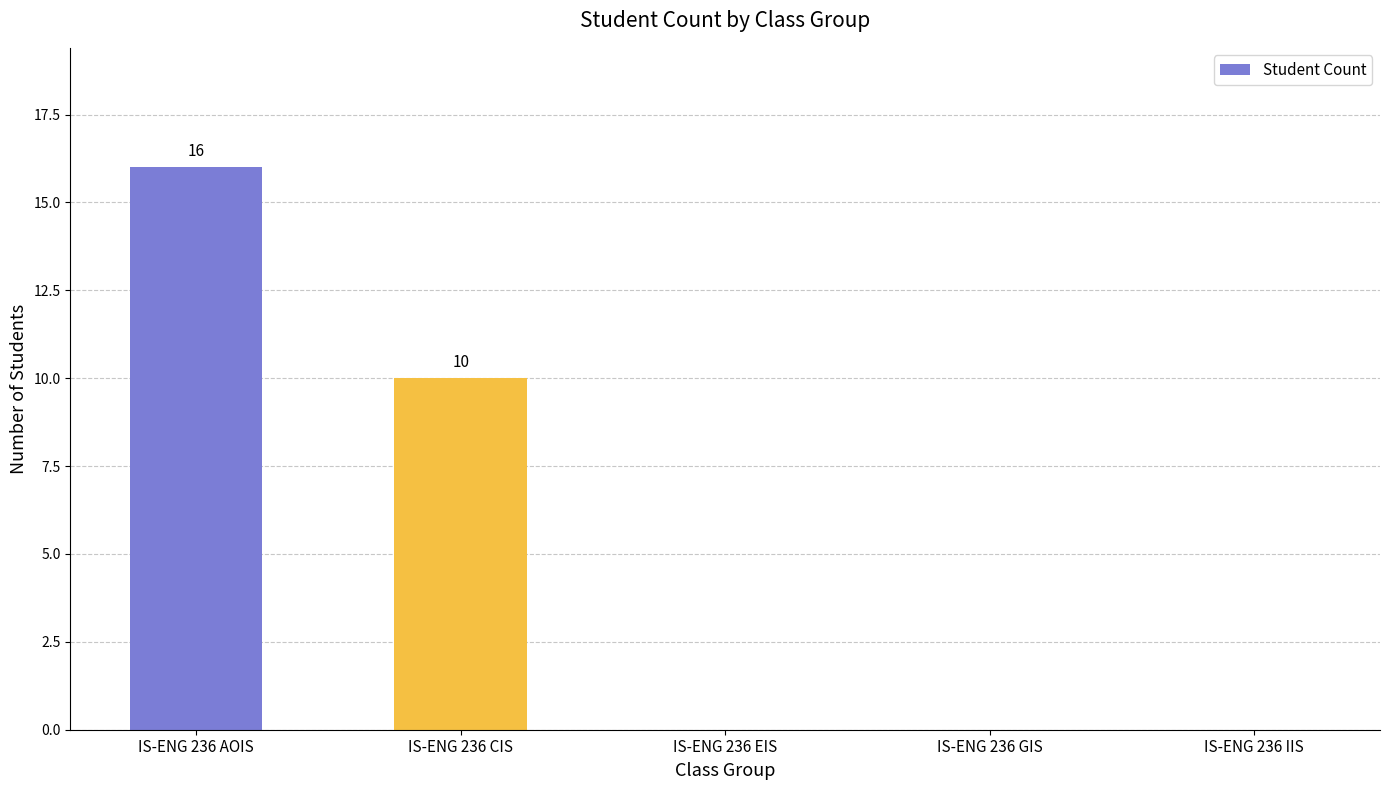

What is the maximum value shown in the chart?

16